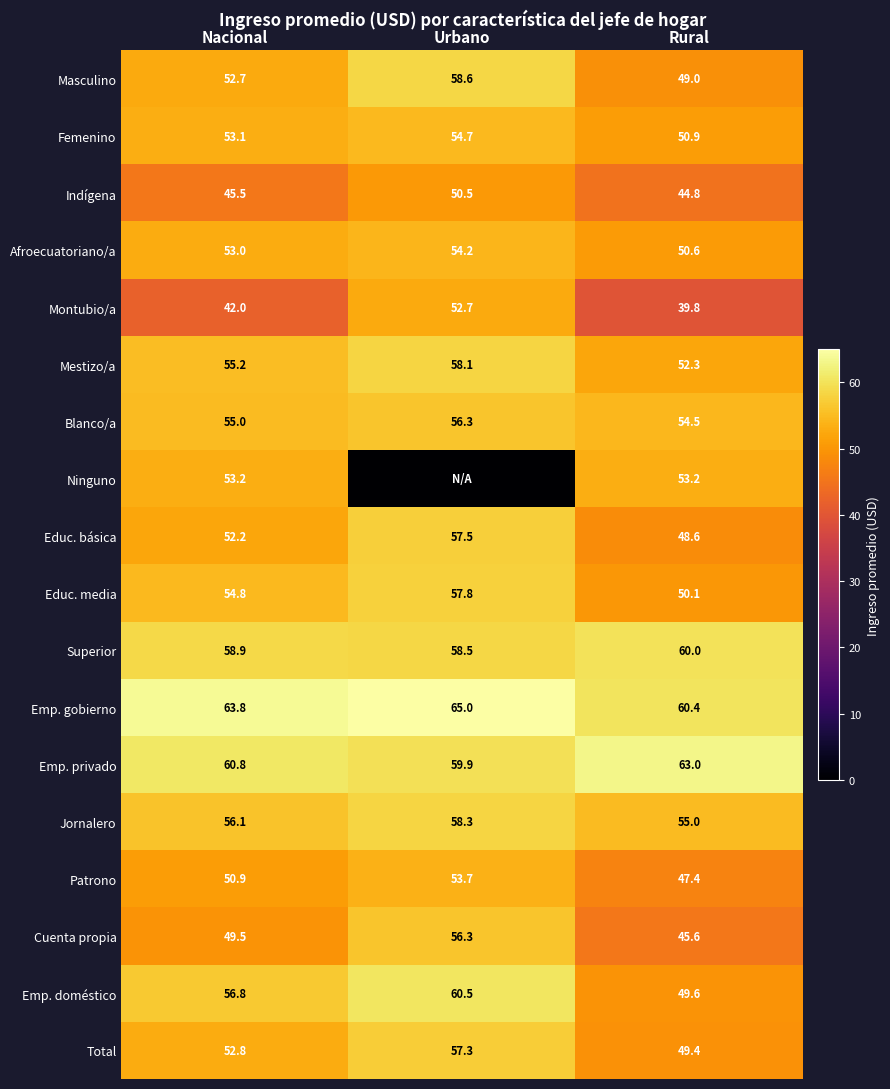

What is the sum of all Indígena values?

140.8